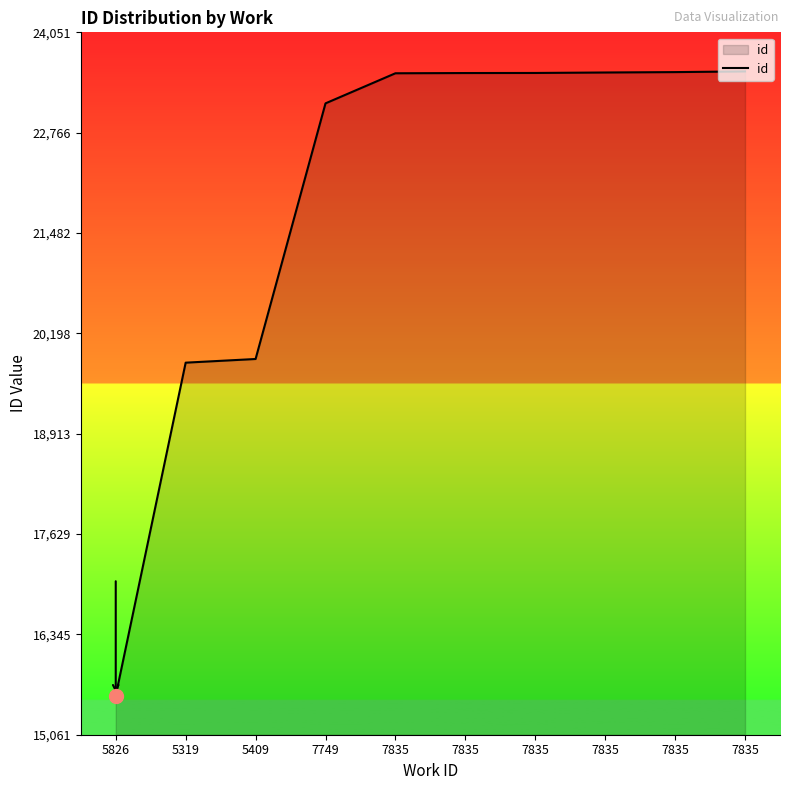

Reading left to right, extract all data points from this chart.

15561	19823	19870	23142	23527	23530	23531	23537	23542	23551